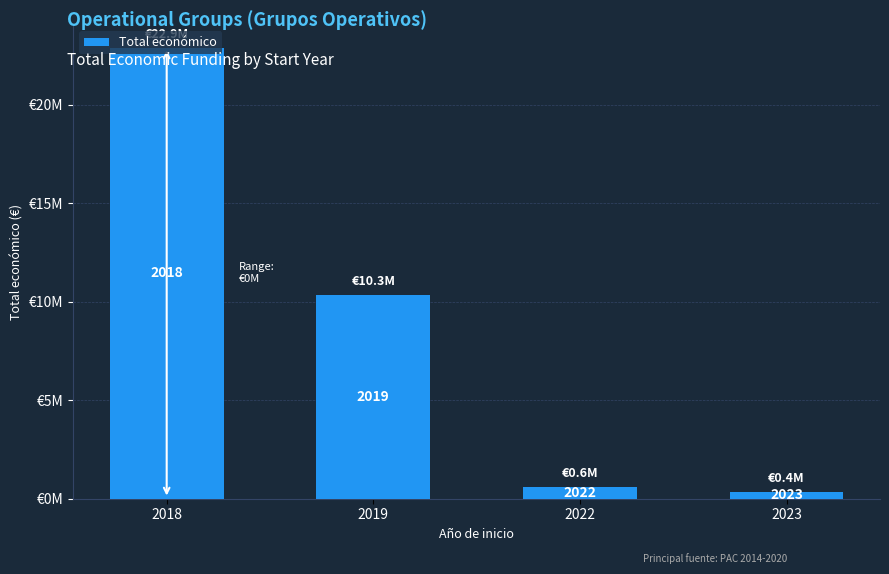

List the labels in order of value, largest first.

2018, 2019, 2022, 2023